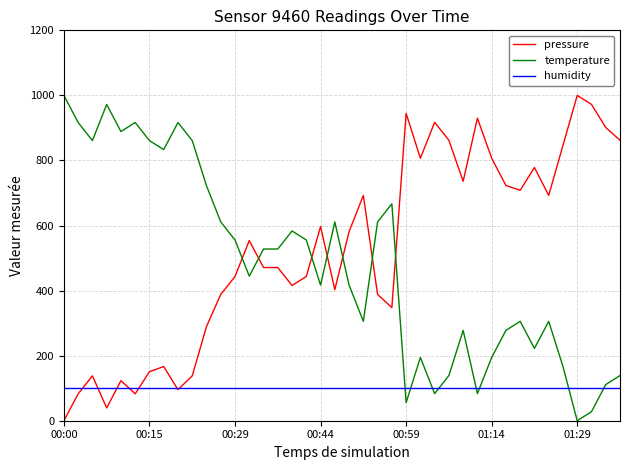

True or false: temperature and pressure cross at least once.

True